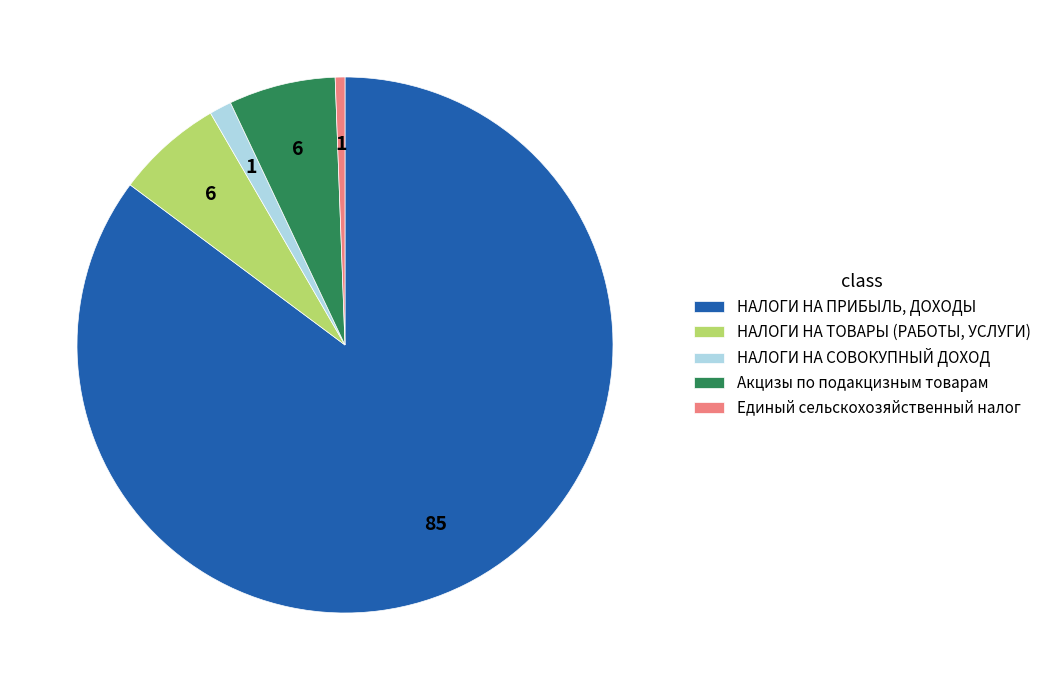

Which category has the smallest portion of the pie?

Единый сельскохозяйственный налог